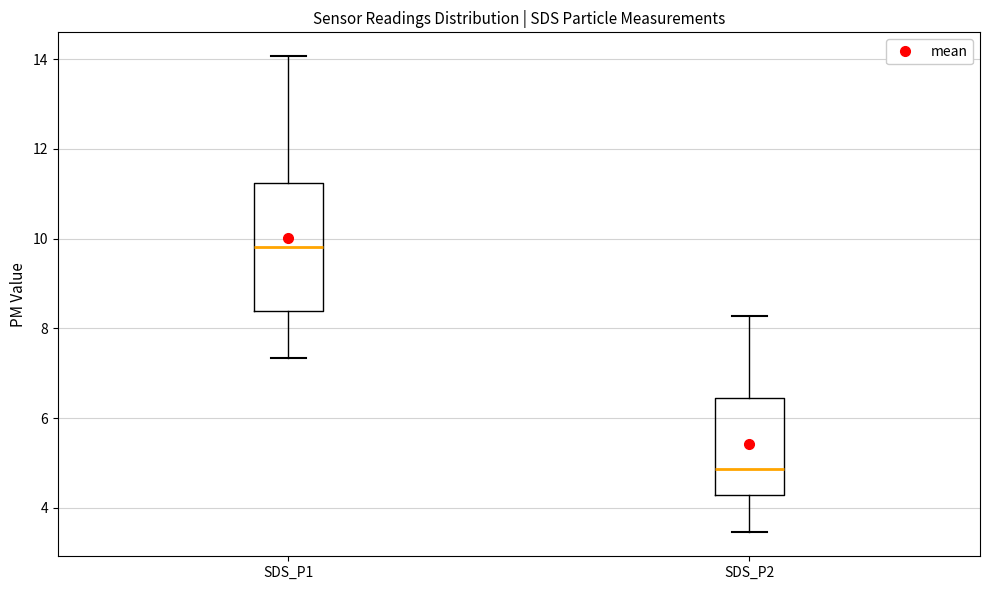

Reading left to right, read every box against the y-axis: the position of its median line, the range the box covers, and the ends of its whiskers. The values are not printed on the chart, so give them approximately, as read against the axis.

SDS_P1: median 9.8, box 8.4 to 11.2, whiskers 7.4 to 14.0
SDS_P2: median 4.8, box 4.2 to 6.4, whiskers 3.4 to 8.2